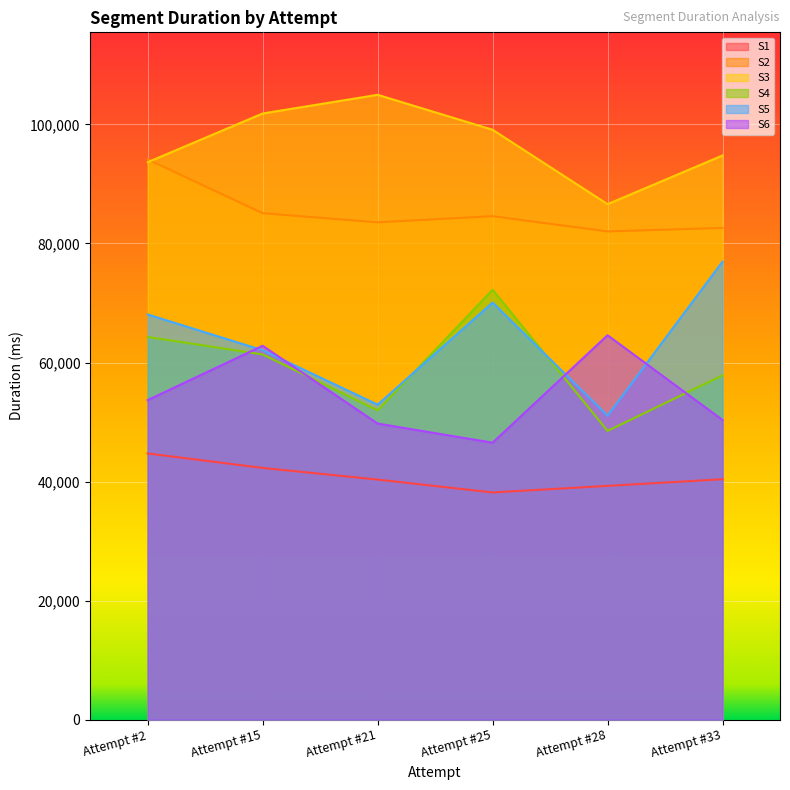

How many lines are shown in the chart?

6